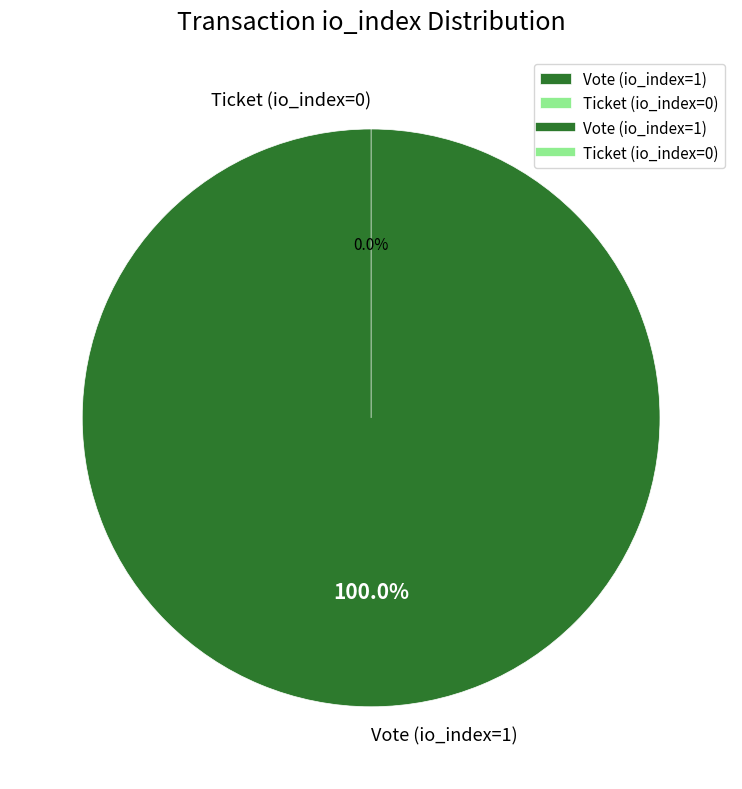

What portion of the pie excludes Ticket (io_index=0)?

100.0%